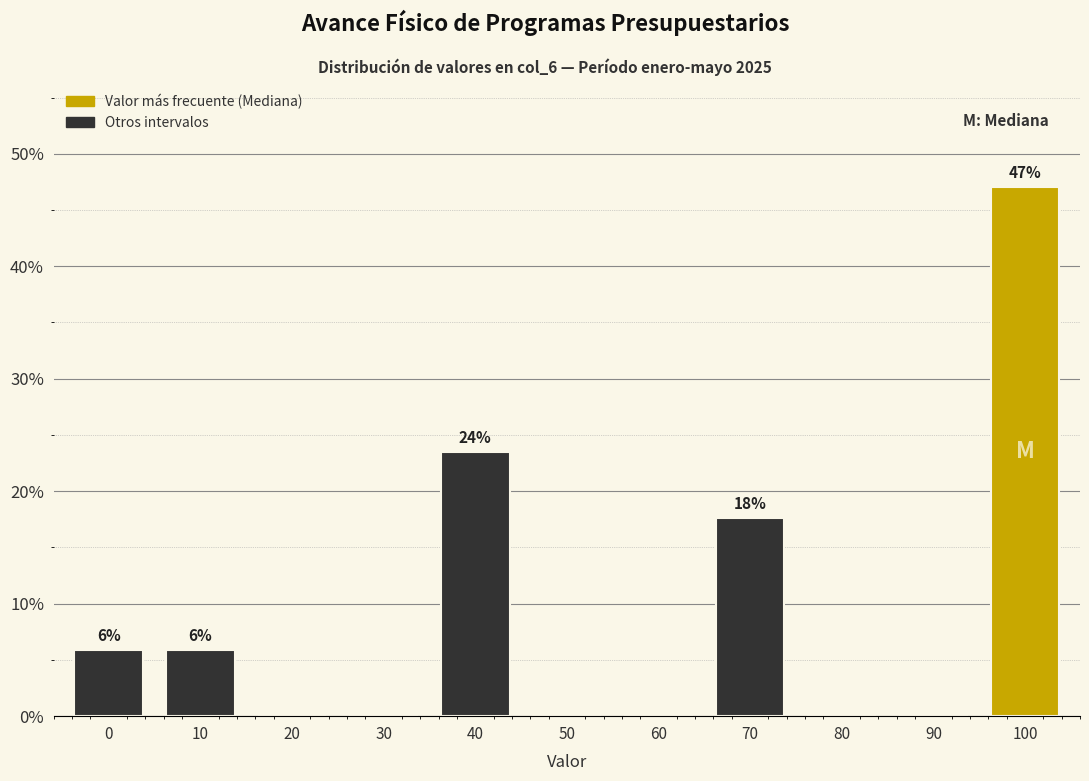

Reading left to right, extract all data points from this chart.

0=5.9	10=5.9	20=0.0	30=0.0	40=23.5	50=0.0	60=0.0	70=17.6	80=0.0	90=0.0	100=47.1